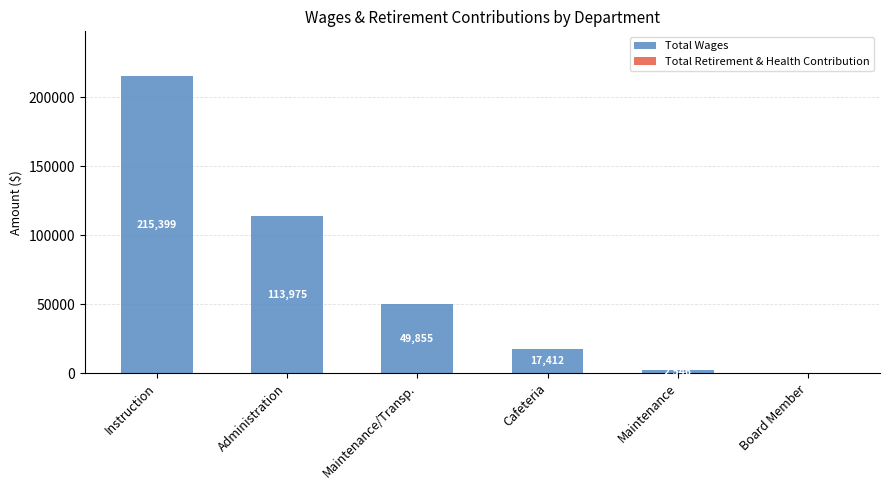

Reading left to right, extract all data points from this chart.

Instruction=215399	Administration=113975	Maintenance/Transp.=49855	Cafeteria=17412	Maintenance=2546	Board Member=0